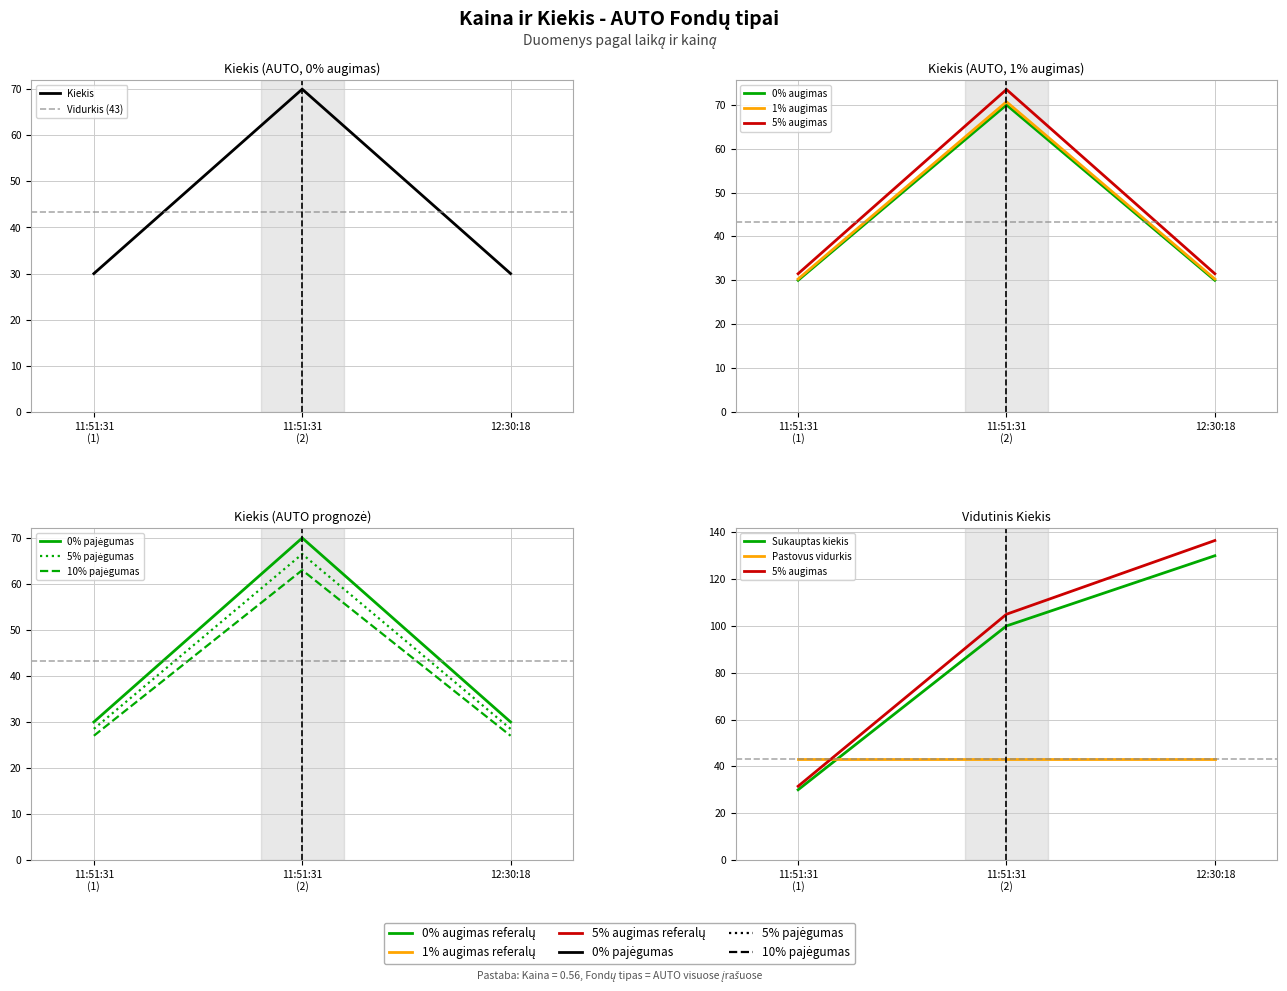

The value at 12:30:18 is 30.3. True or false?

True